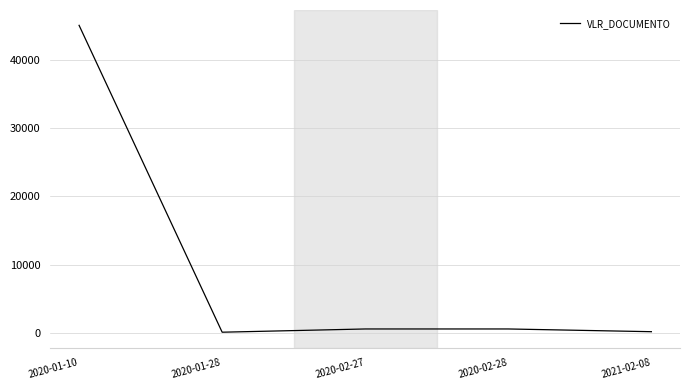

The value at 2020-01-10 is 65353.9. True or false?

False